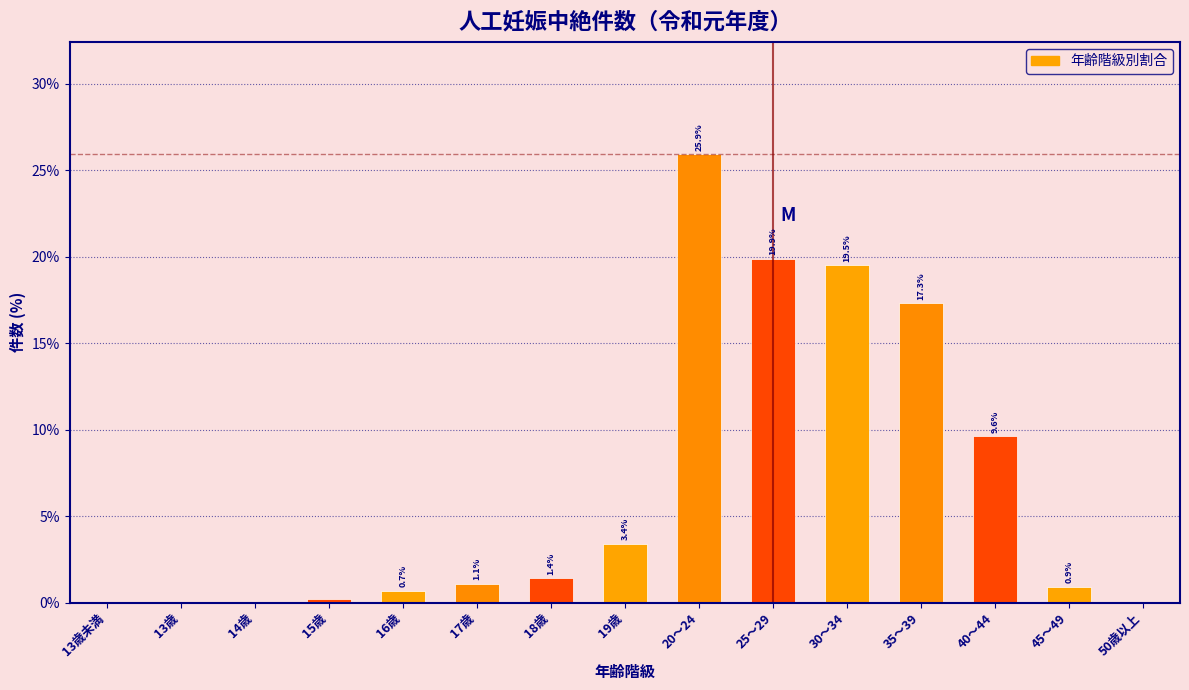

At which label does the data first exceed 1?

17歳